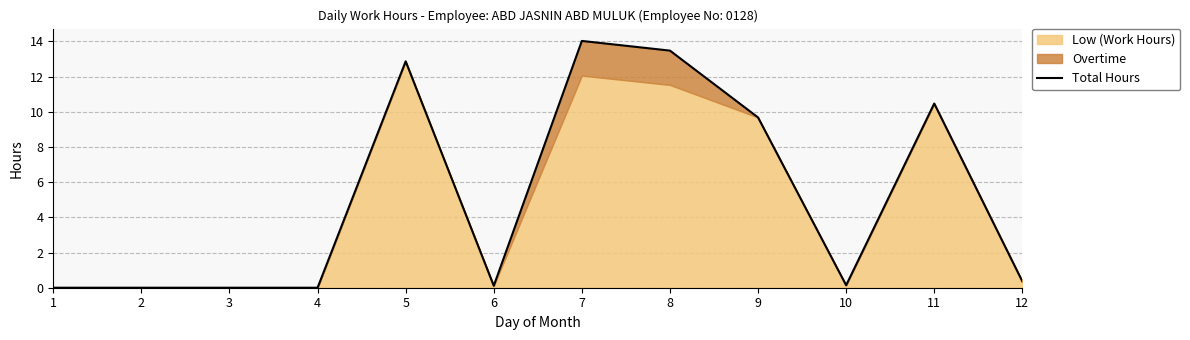

How many points are lower than both their immediate neighbors (excluding endpoints)?

2